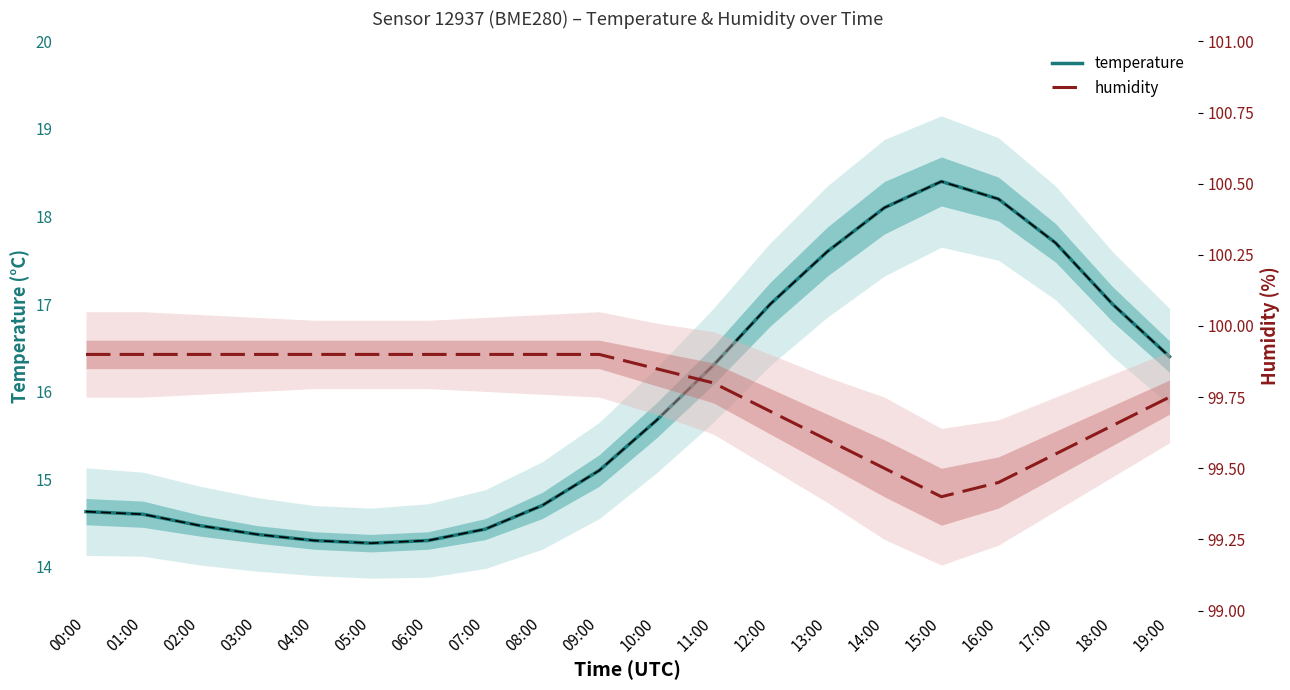

Which label corresponds to the largest value in the chart?

00:00